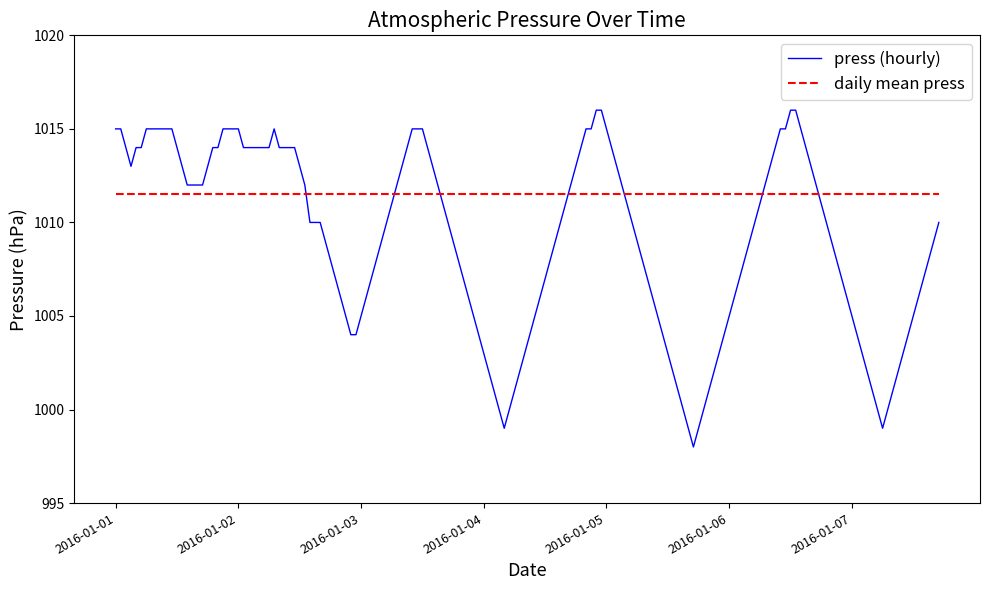

After their last crossing, which series has the higher values: daily mean press or press (hourly)?

daily mean press